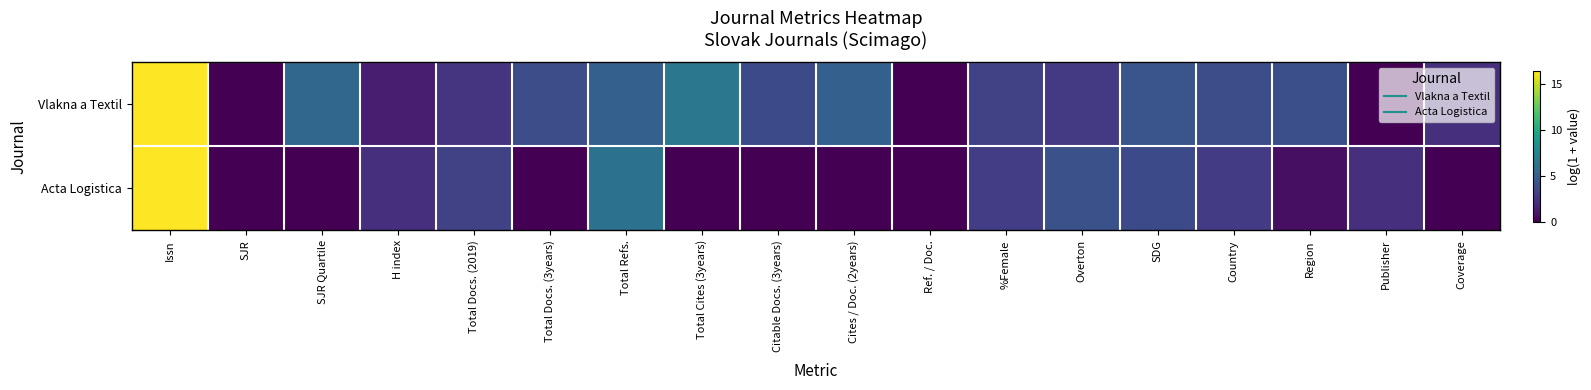

Which series has the largest total across all categories?

Vlakna a Textil